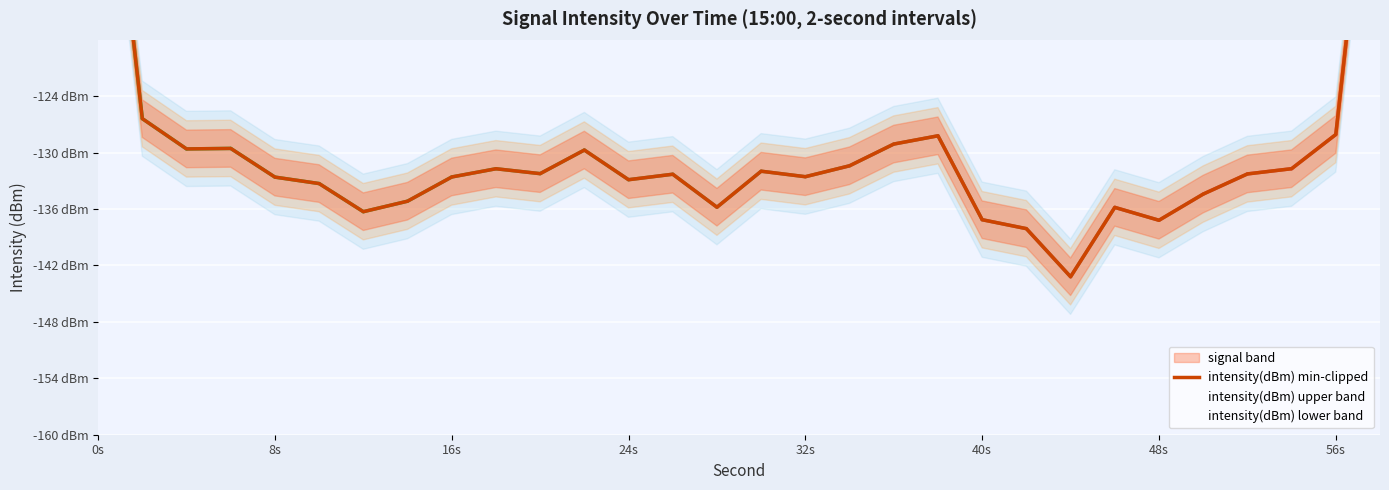

What is the smallest value displayed?

-143.2